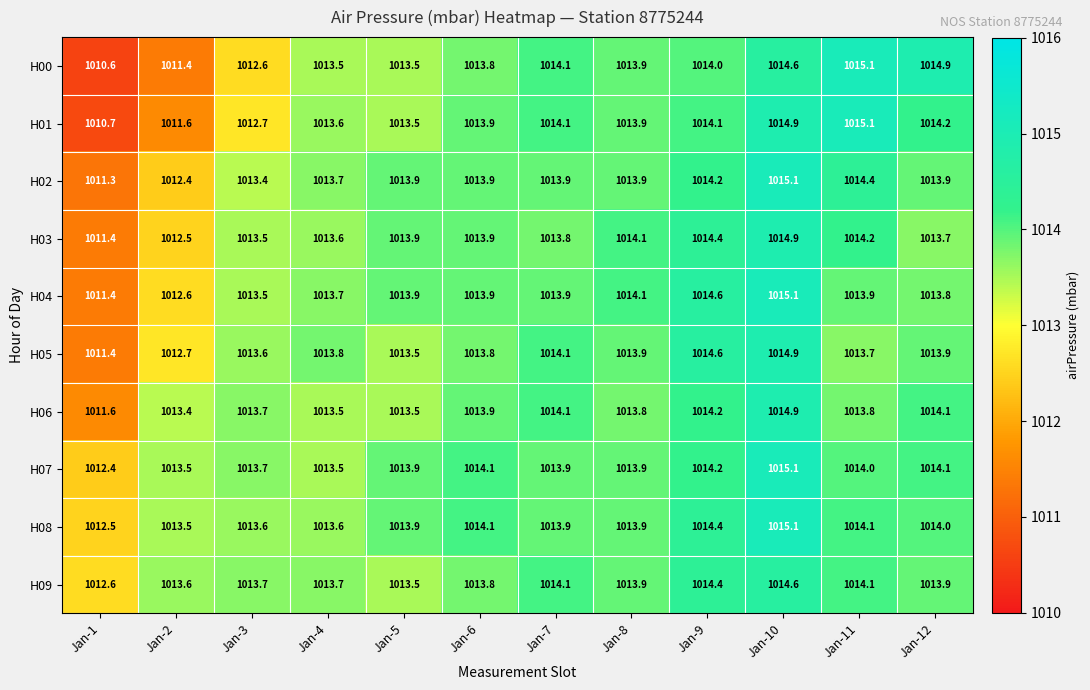

Which label corresponds to the smallest value in the chart?

Jan-1